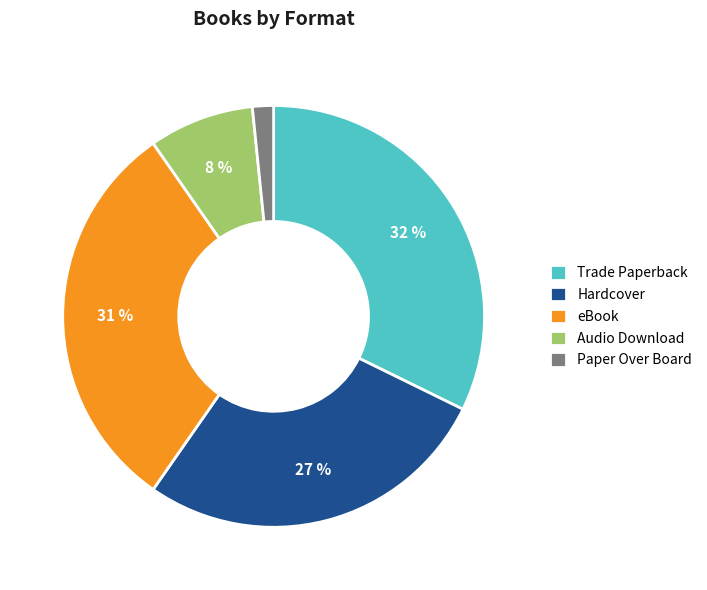

Does Trade Paperback represent more than half of the total?

No